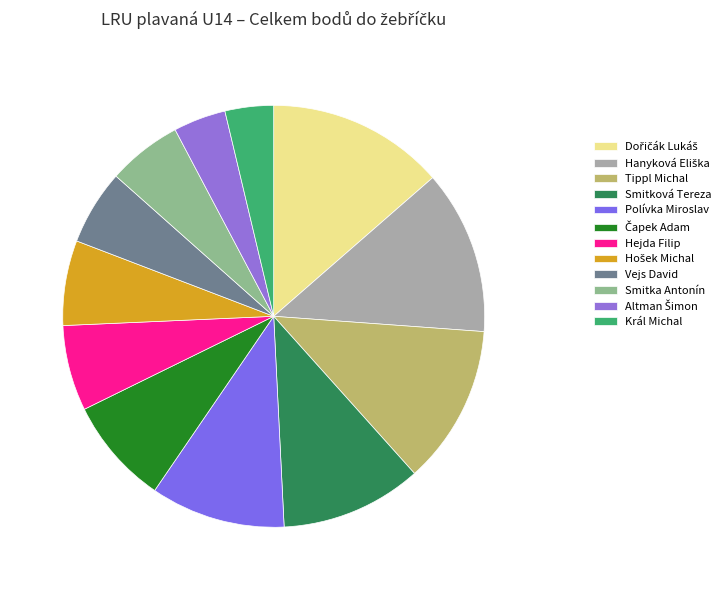

Between Čapek Adam and Smitka Antonín, which is larger?

Čapek Adam